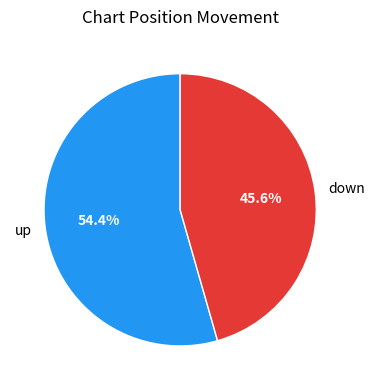

To the nearest percent, what is the difference between the down and up slice percentages?

9%